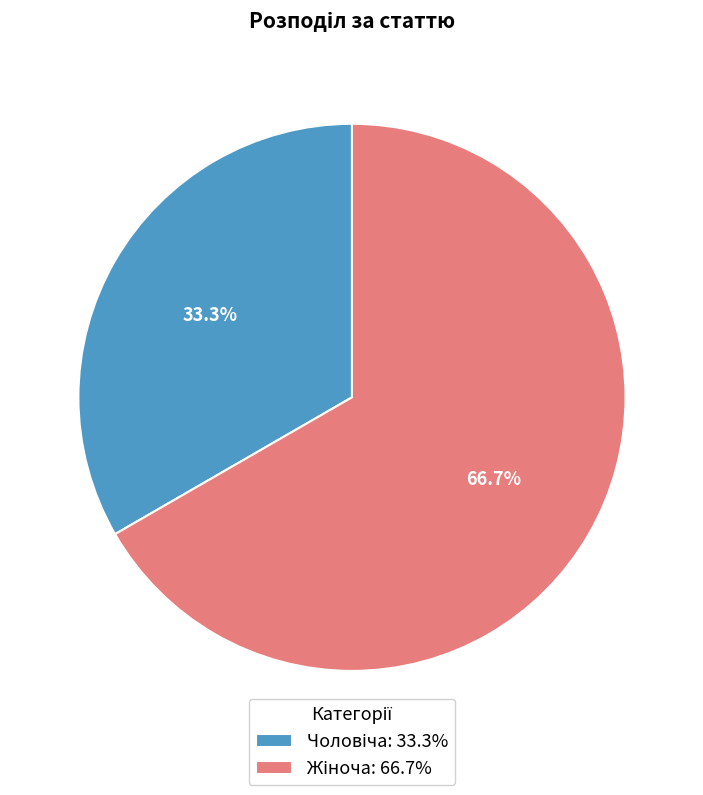

Is there any slice that represents more than half of the pie?

Yes